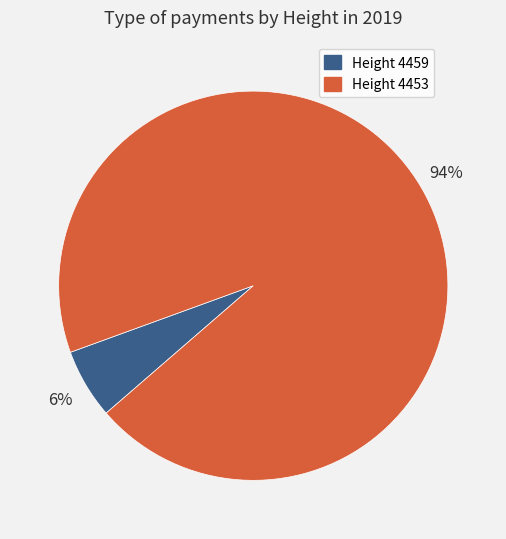

To the nearest percent, what is the average slice percentage?

50%